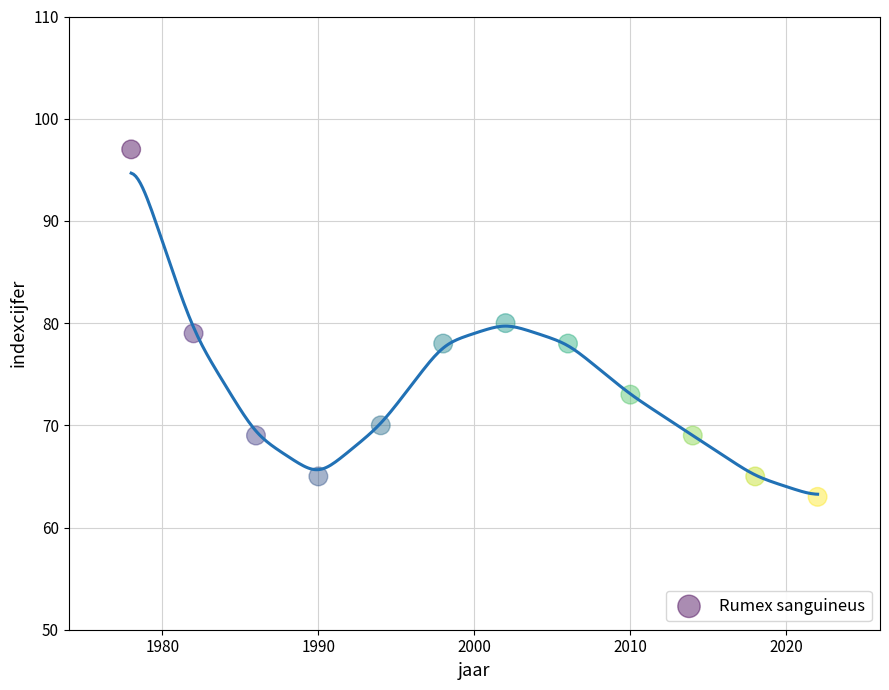

What is the average Y value?

74